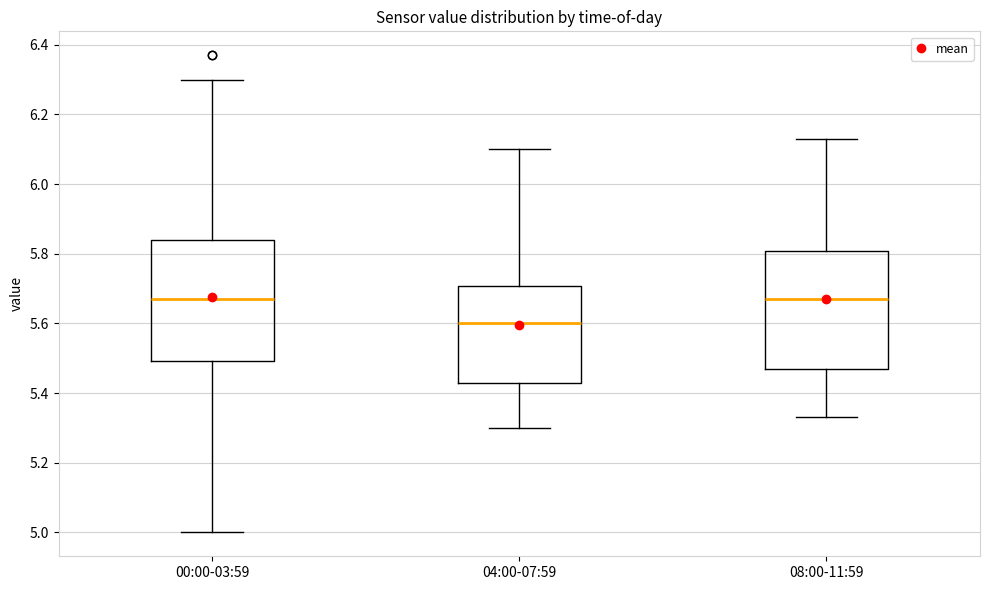

Which box has the lowest median line?

04:00-07:59